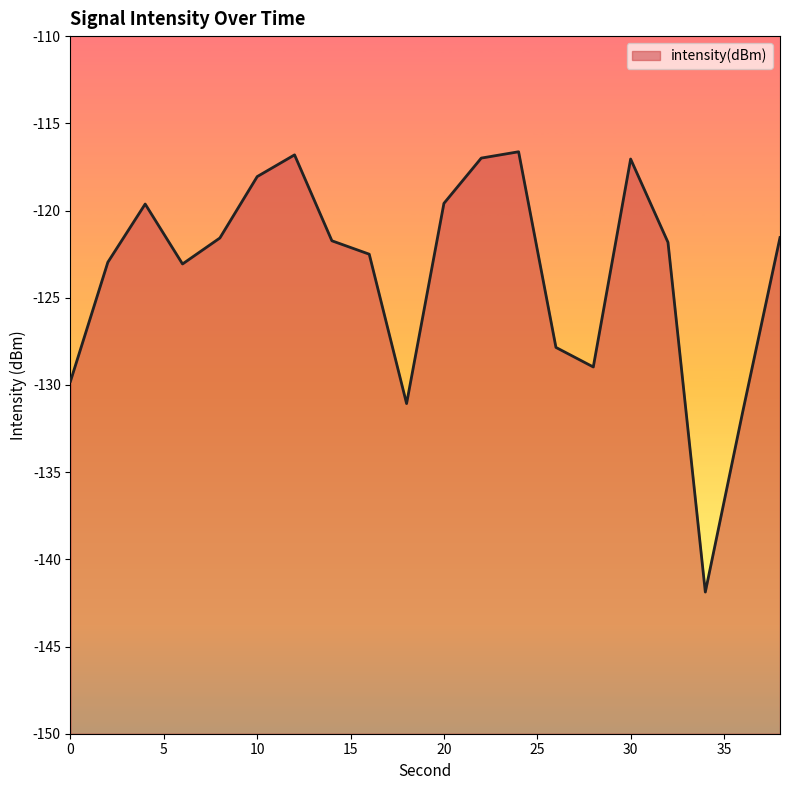

Between 16 and 8, which is larger?

8